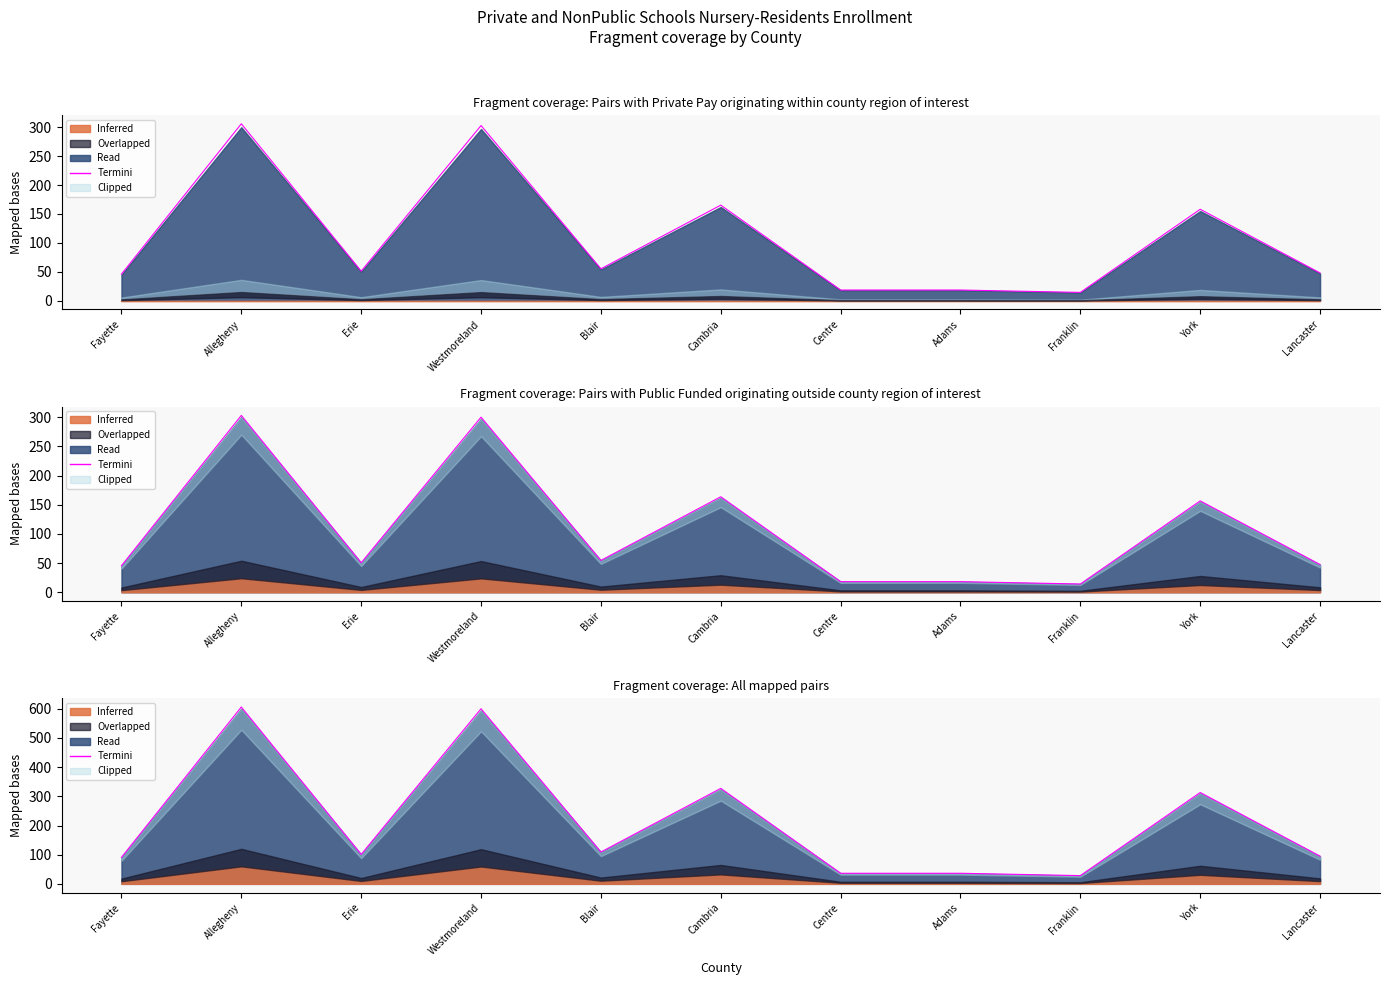

Approximately how many times larger is the value at Erie compared to Allegheny?

0.2